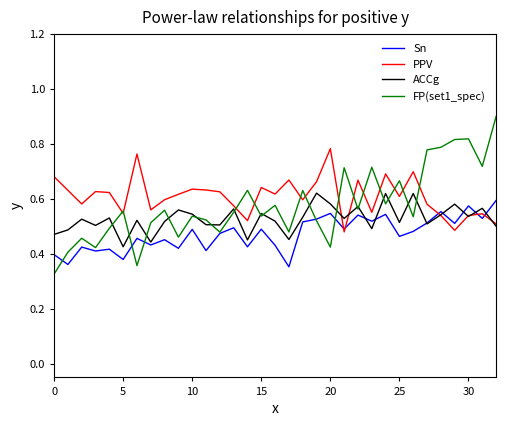

What is the greatest value displayed?

0.9